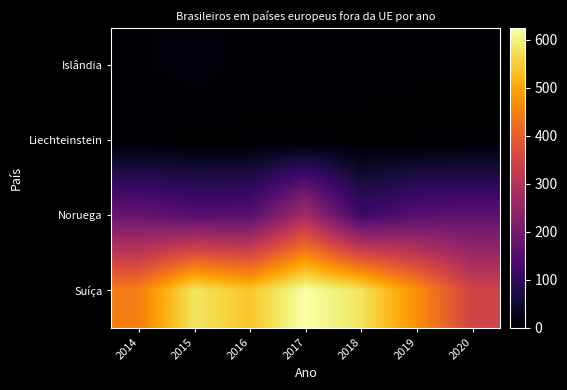

What is the maximum value shown in the chart?

625